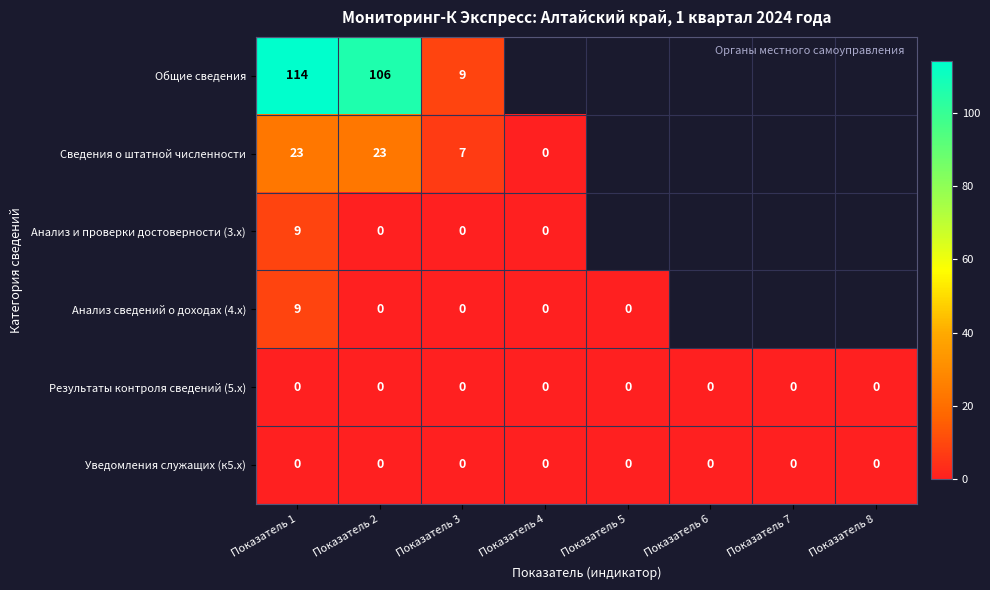

What is the spread (max minus min) of values at Показатель 1?

114